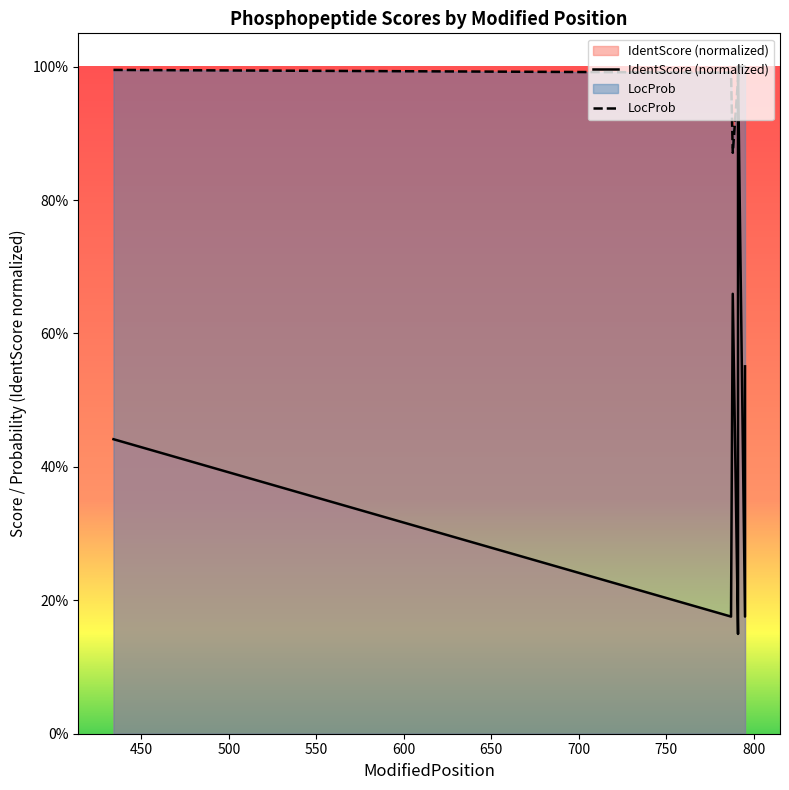

Rank the series by their average value, from highest to lowest.

LocProb, IdentScore